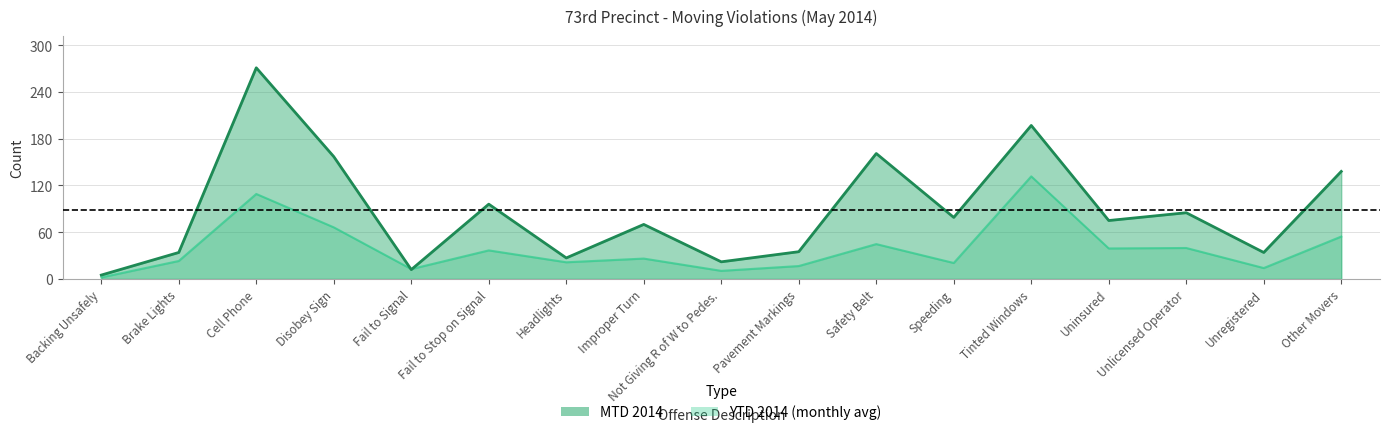

Which series has the largest total across all categories?

MTD 2014